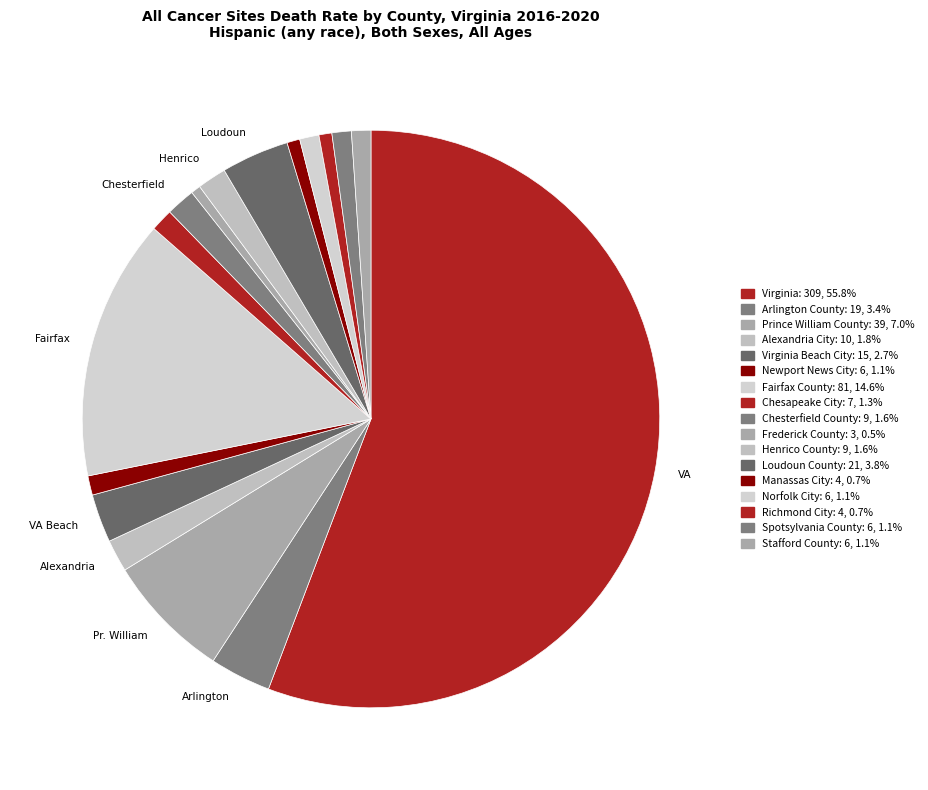

How many slices are in this pie chart?

17